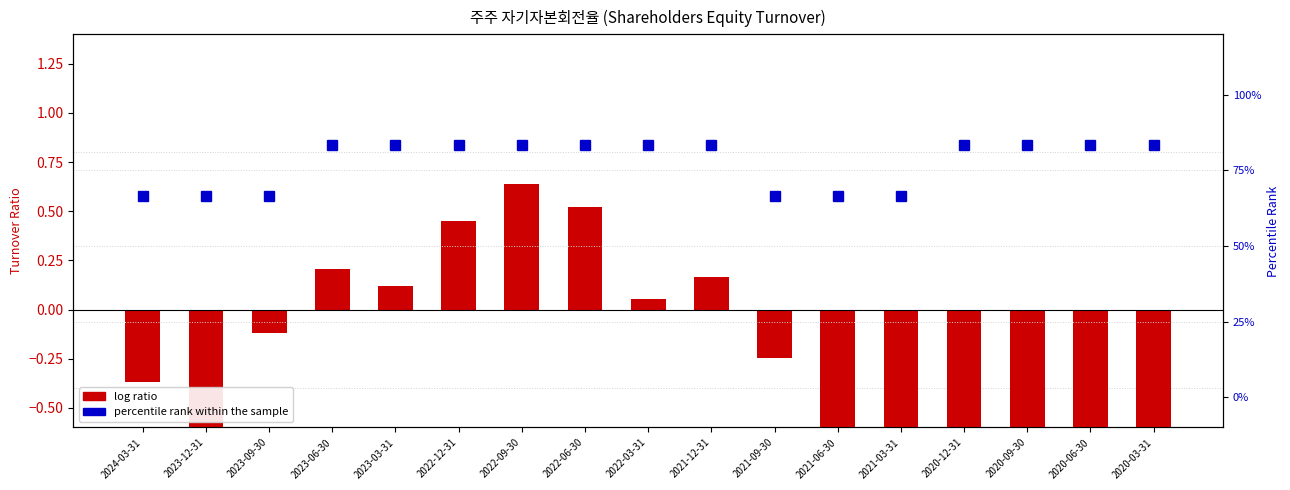

The value of percentile rank within the sample at 2023-06-30 is 34.8. True or false?

False